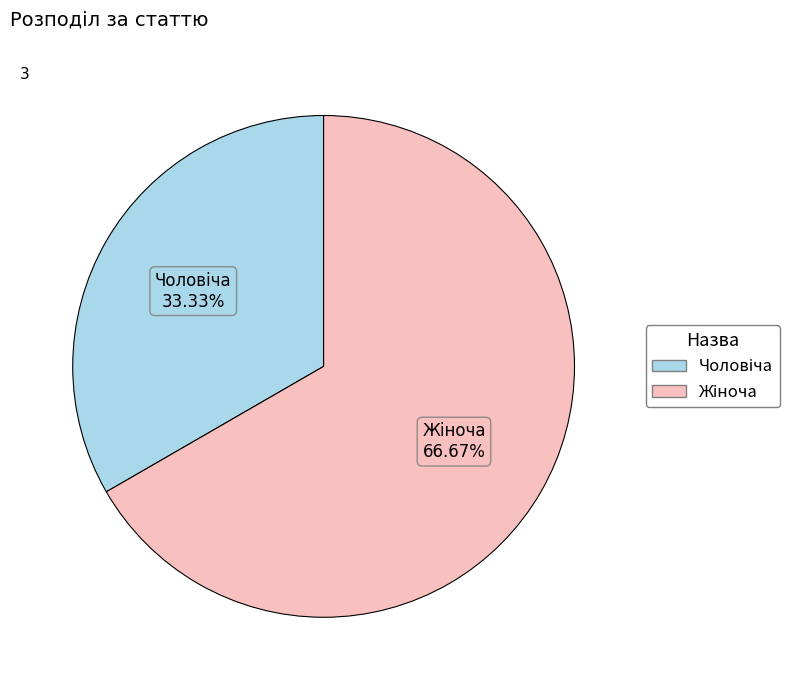

Does any single category account for the majority?

Yes